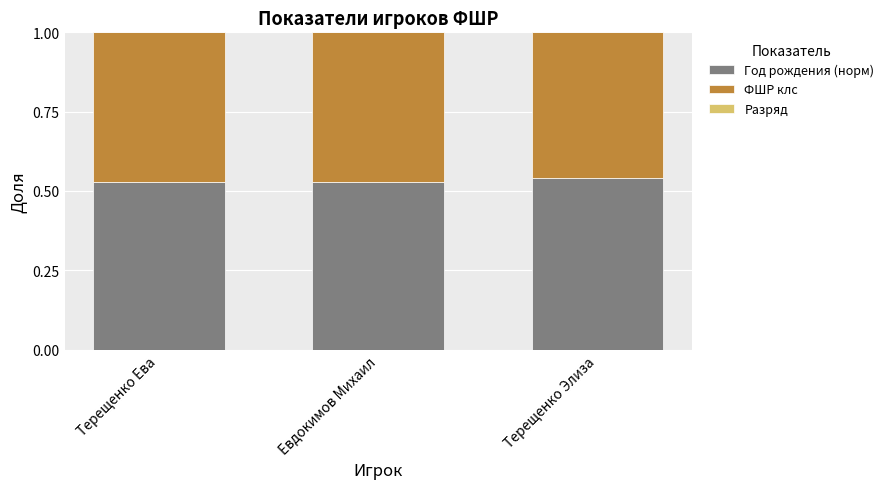

The value of Год рождения (норм) at Евдокимов Михаил is 0.3. True or false?

False